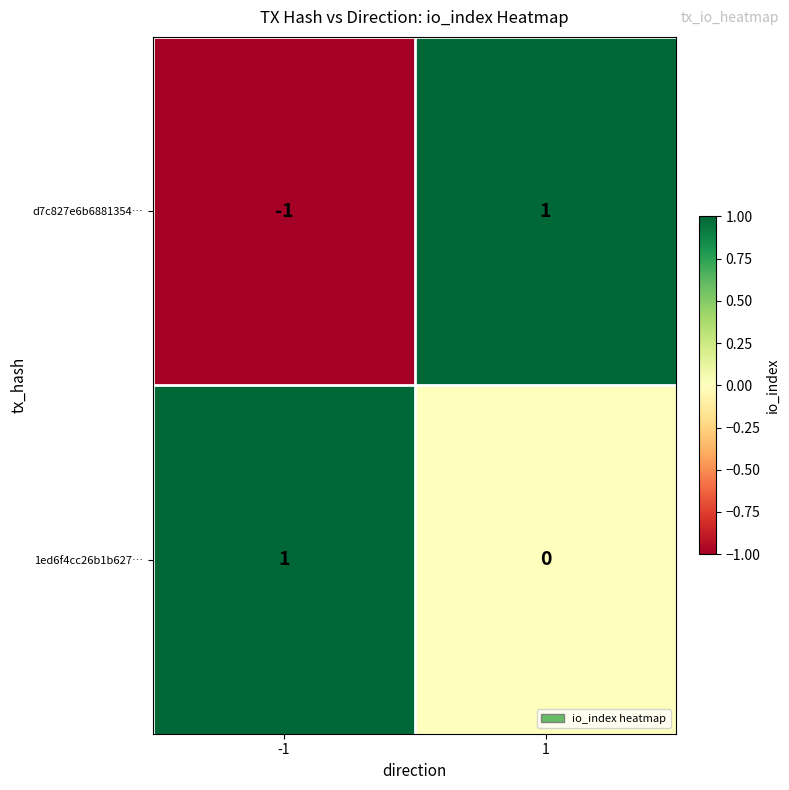

Rank the series by their average value, from highest to lowest.

1ed6f4cc26b1b627…, d7c827e6b6881354…